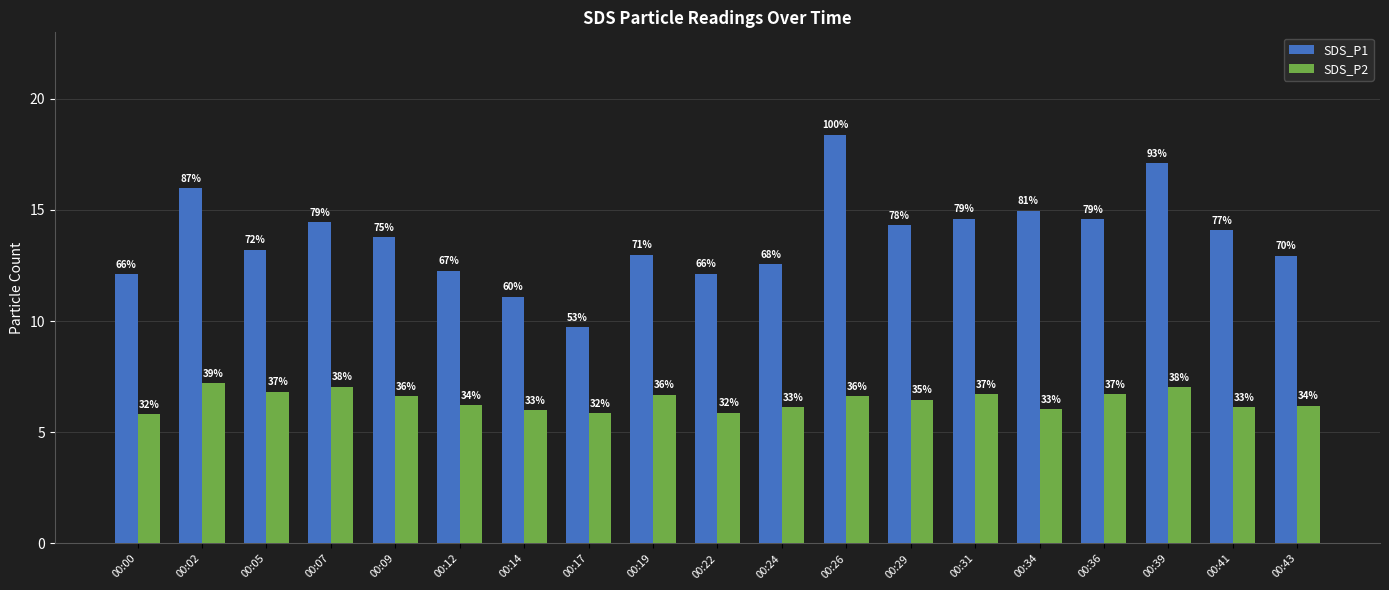

Rank the series by their average value, from highest to lowest.

SDS_P1, SDS_P2